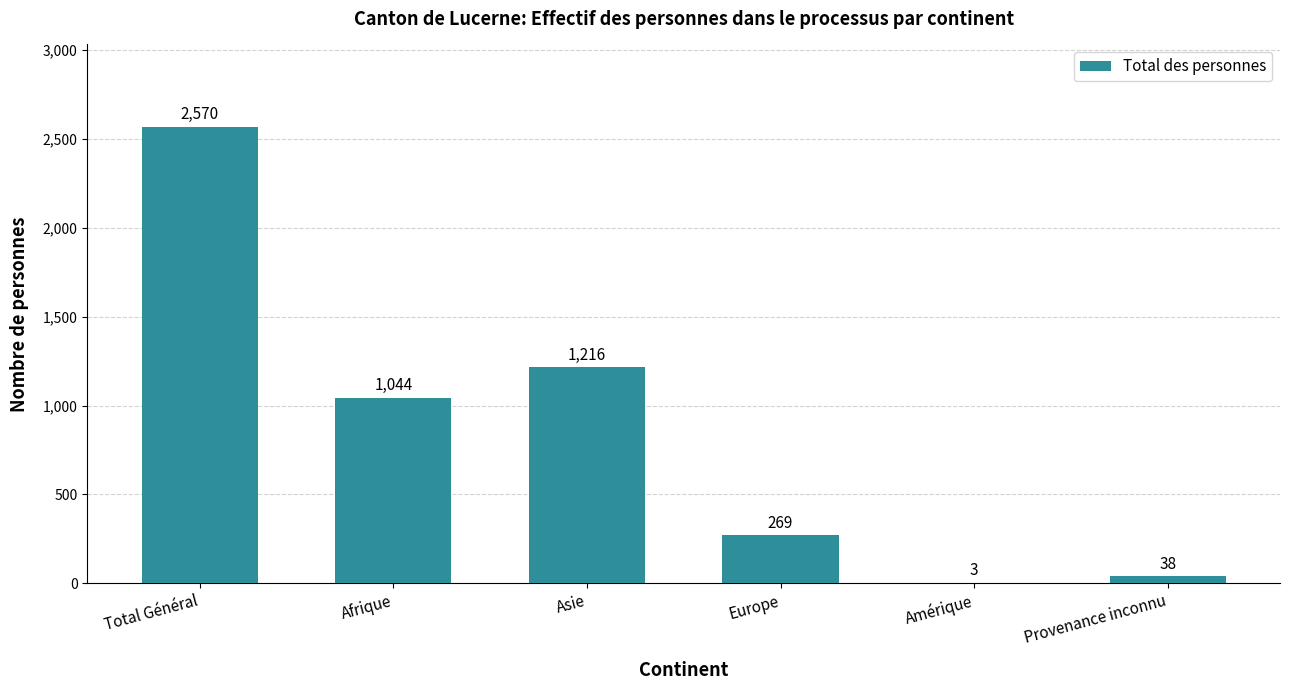

At which category does the chart reach its peak across all series?

Total Général